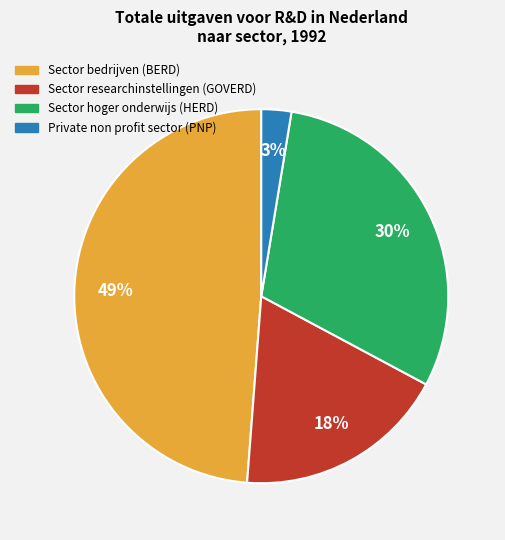

How many slices are in this pie chart?

4